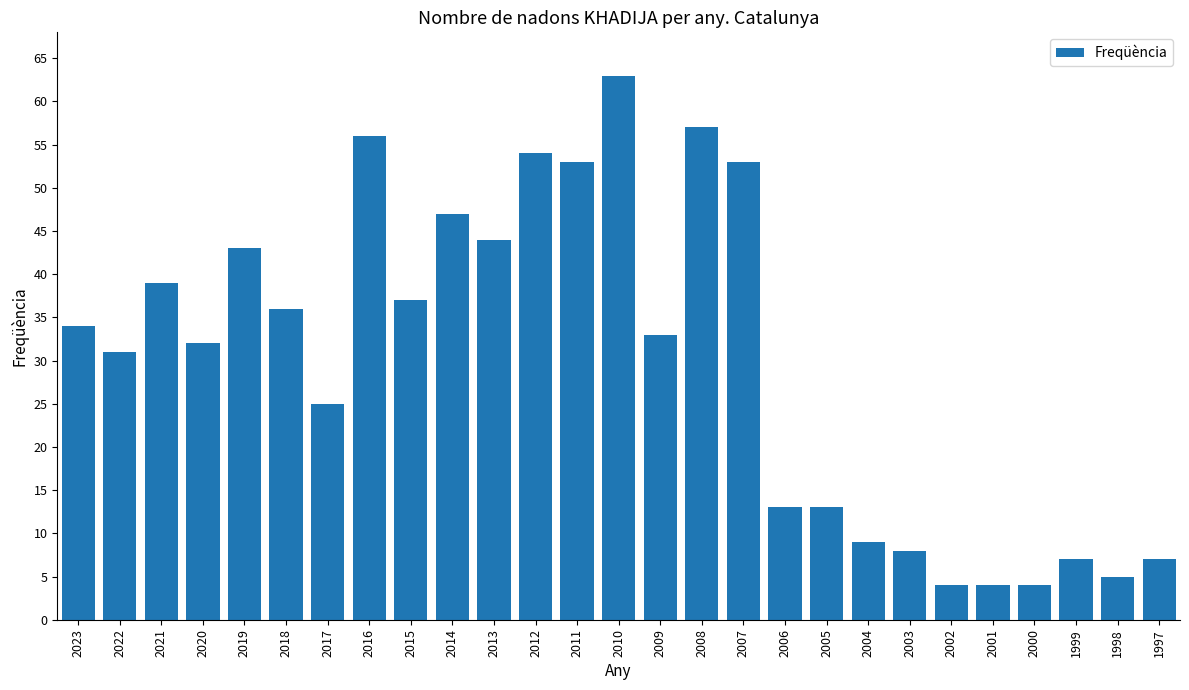

What value does the data have at 2012, to the nearest 10?

50